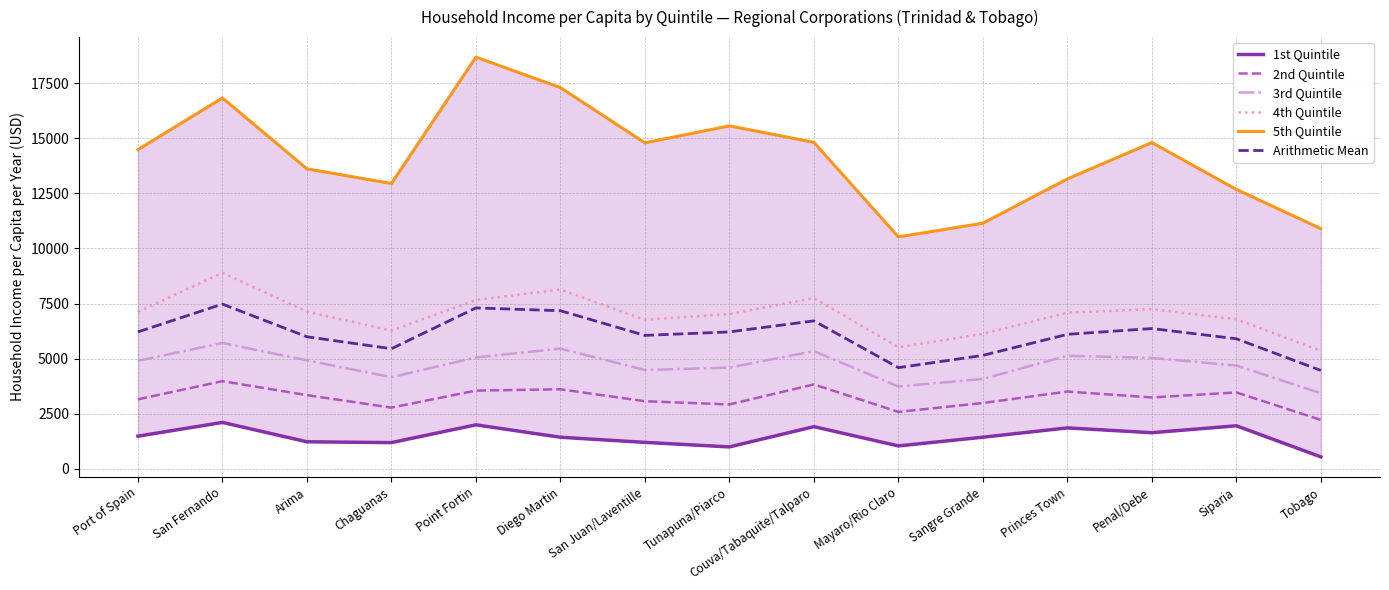

Between Arima and Penal/Debe, which is larger?

Penal/Debe